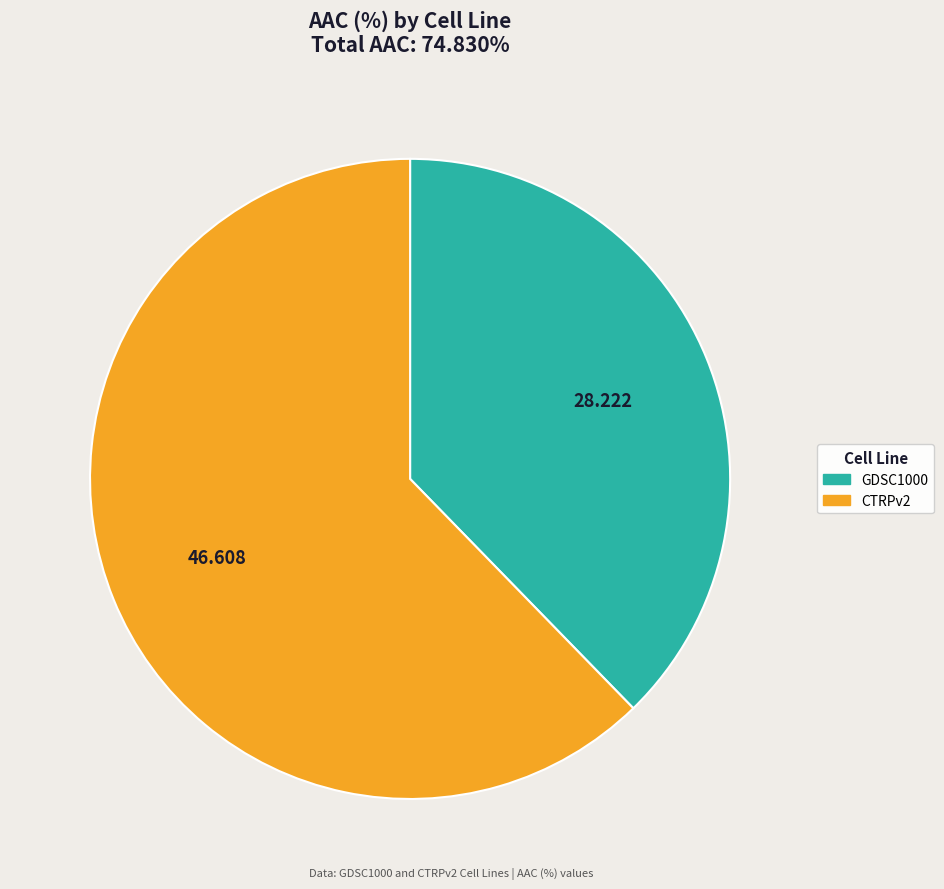

Does GDSC1000 account for over 50% of the chart?

No